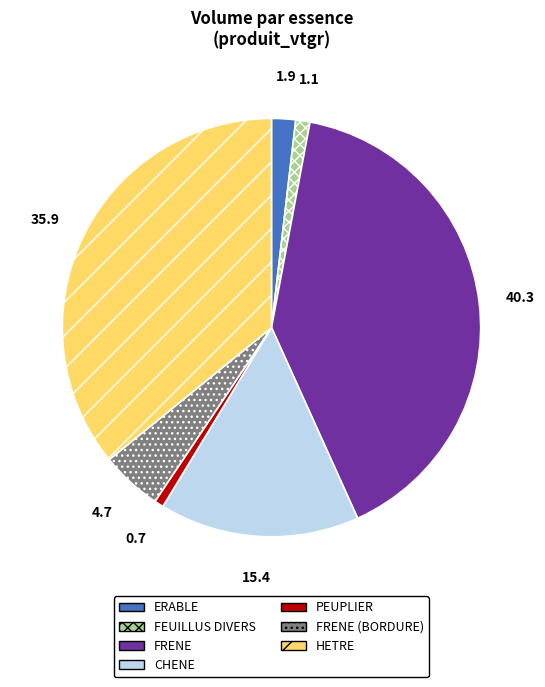

The FEUILLUS DIVERS slice represents 1% of the pie. True or false?

True